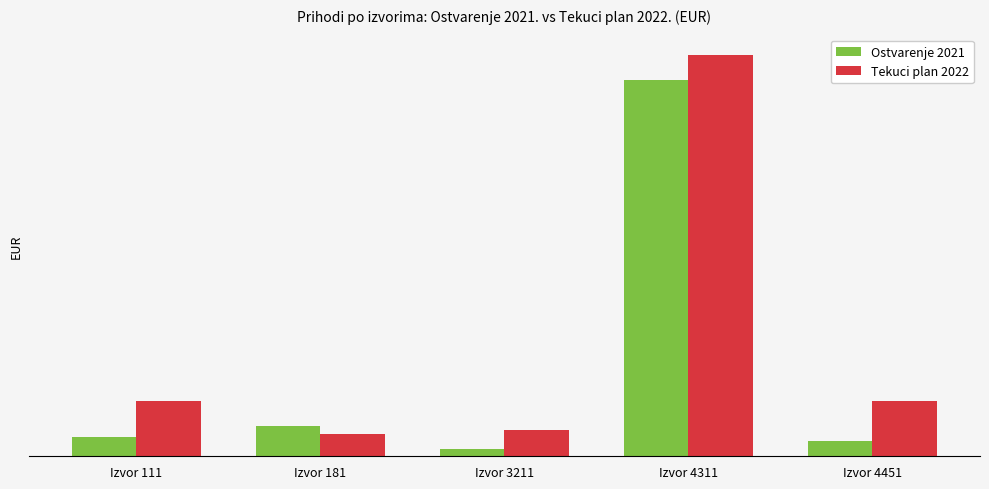

Reading right to left, list all the values displayed in this chart.

Ostvarenje 2021: 273408.9	6827241.9	136662.3	543659.2	345687.6
Tekuci plan 2022: 995421.1	7287301.5	479022.5	398168.4	1002057.2